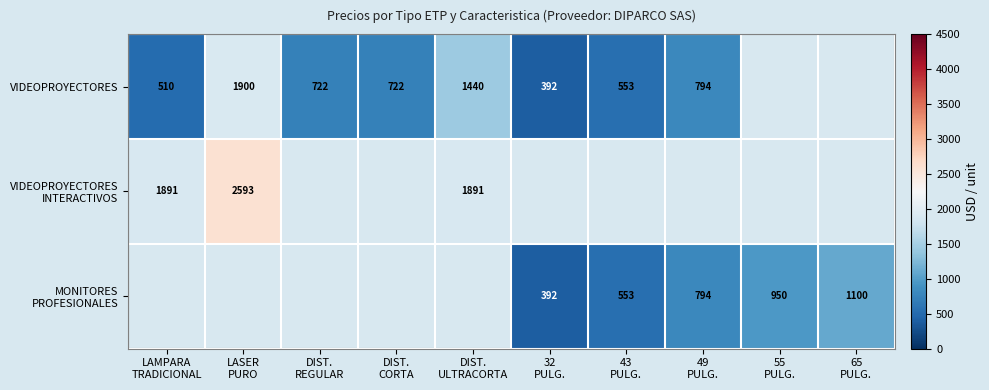

True or false: VIDEOPROYECTORES has a value of 510.0 at LAMPARA TRADICIONAL.

True